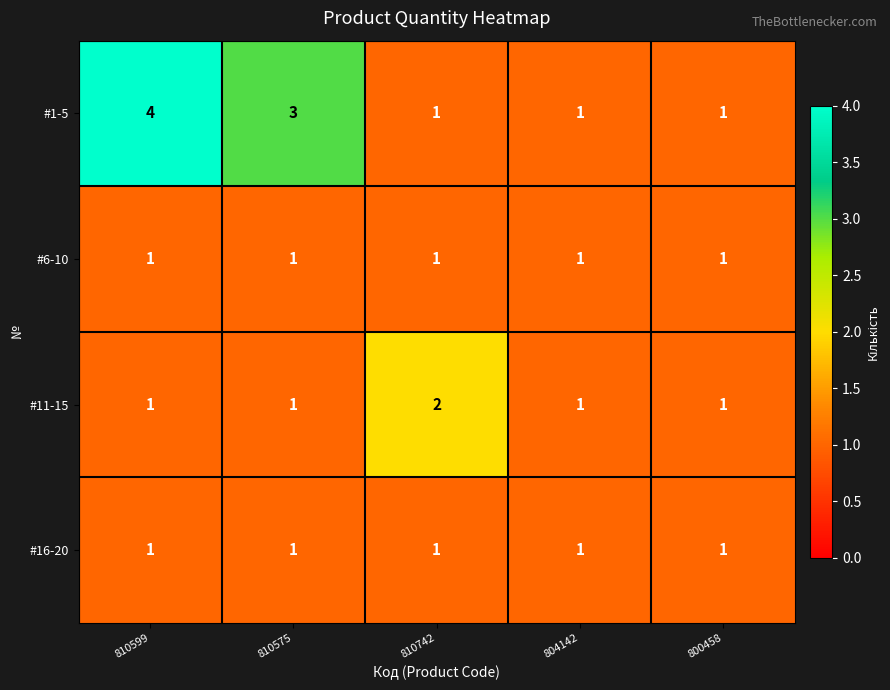

What is the maximum value shown in the chart?

4